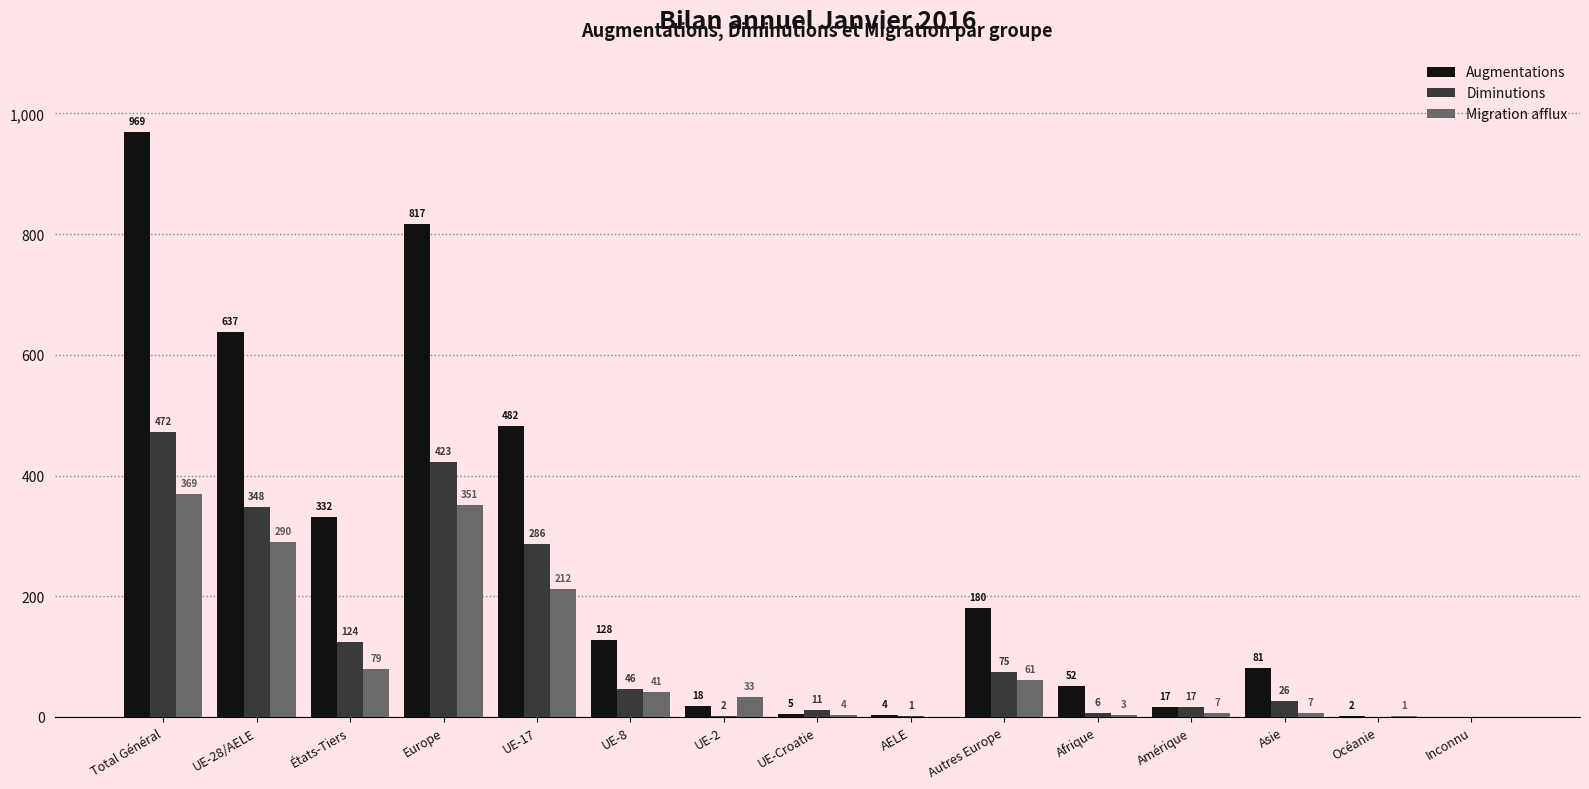

What is the sum of the Migration afflux values at UE-28/AELE and Amérique?

297